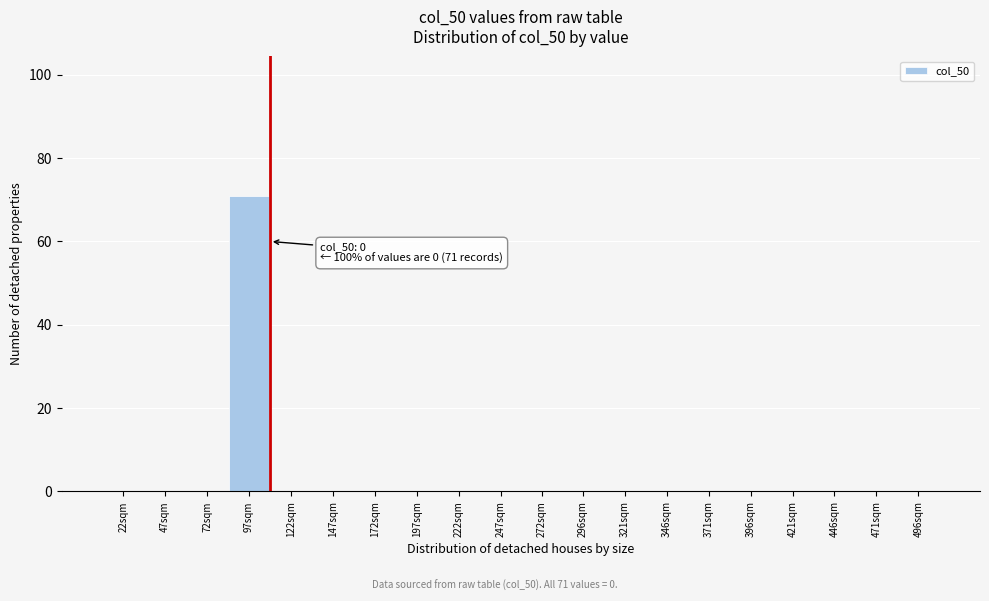

Reading right to left, extract all data points from this chart.

496sqm=0	471sqm=0	446sqm=0	421sqm=0	396sqm=0	371sqm=0	346sqm=0	321sqm=0	296sqm=0	272sqm=0	247sqm=0	222sqm=0	197sqm=0	172sqm=0	147sqm=0	122sqm=0	97sqm=71	72sqm=0	47sqm=0	22sqm=0